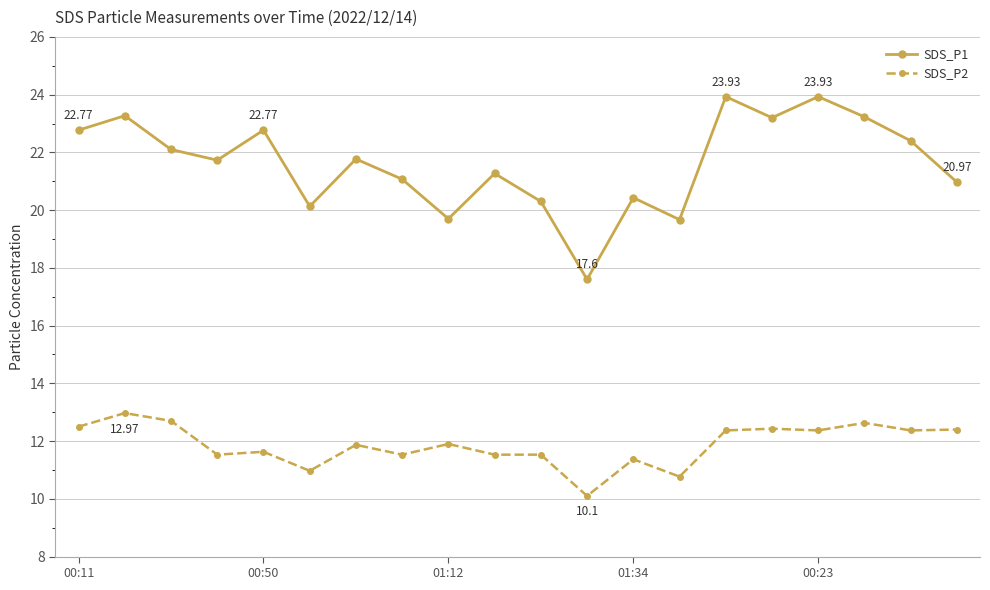

Which series has the widest spread of values?

SDS_P1